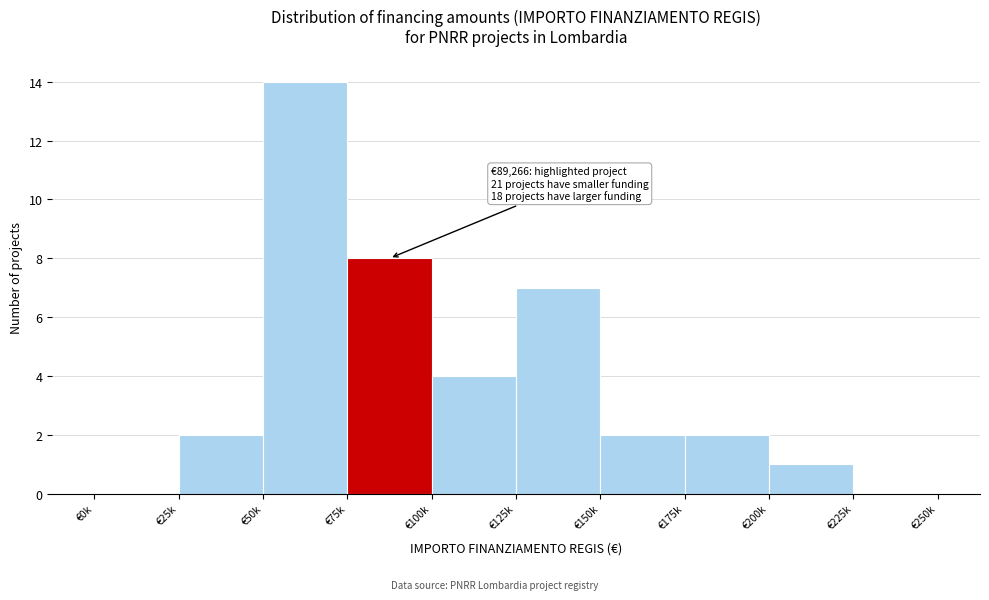

Reading left to right, transcribe all the data shown in this chart.

€0k=0	€25k=2	€50k=14	€75k=8	€100k=4	€125k=7	€150k=2	€175k=2	€200k=1	€225k=0